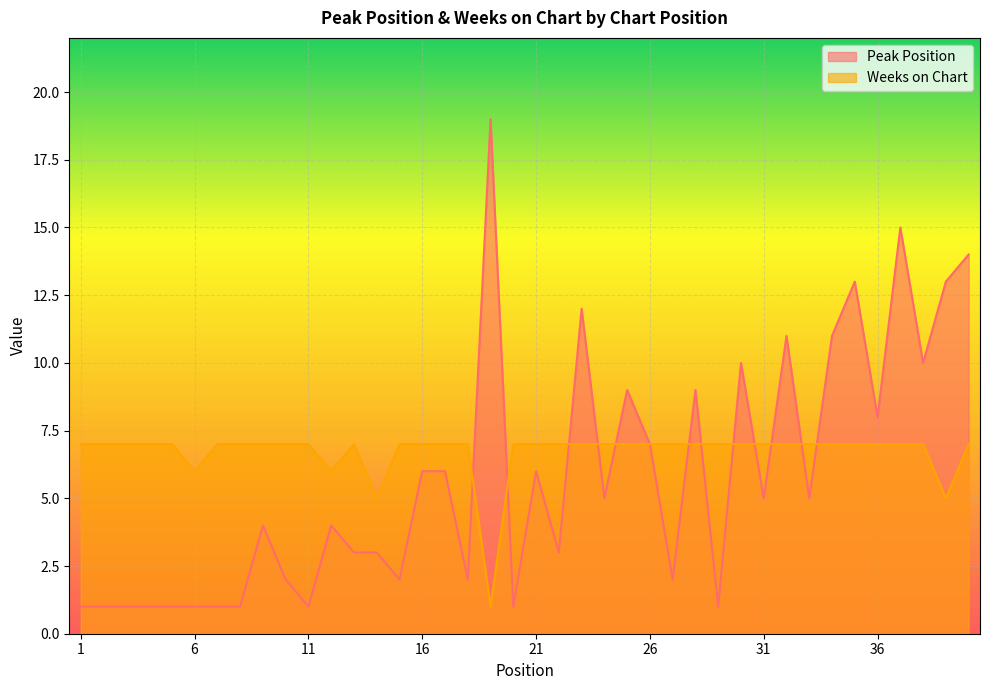

What is the sum of all Weeks on Chart values?

268